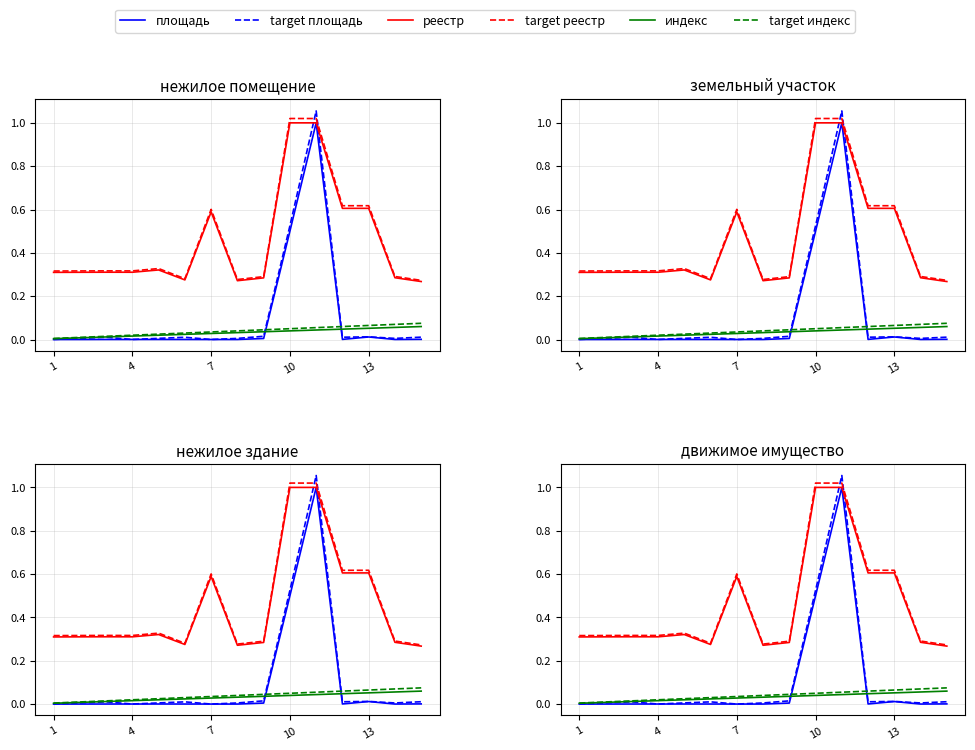

True or false: площадь and реестр cross at least once.

True